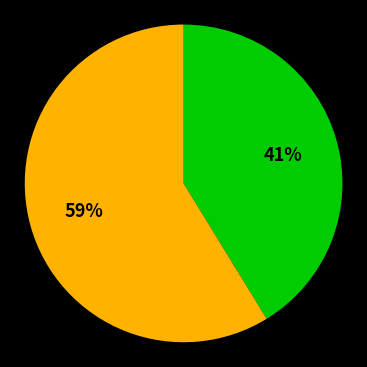

Is there a majority slice in this chart?

Yes